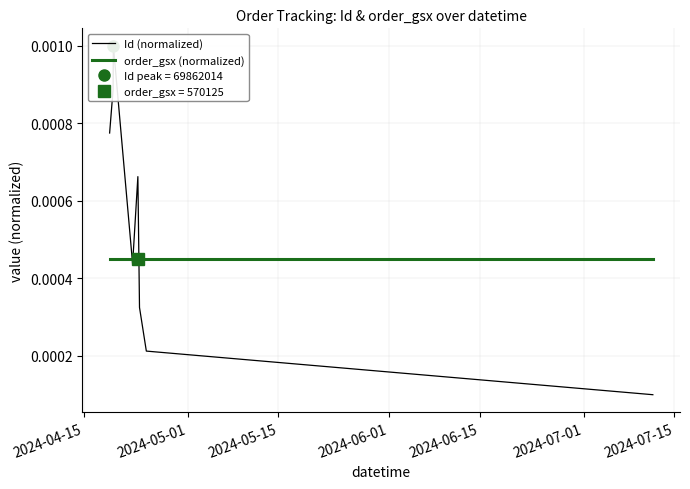

List the series in order of their overall mean, highest first.

Id (normalized), order_gsx (normalized)